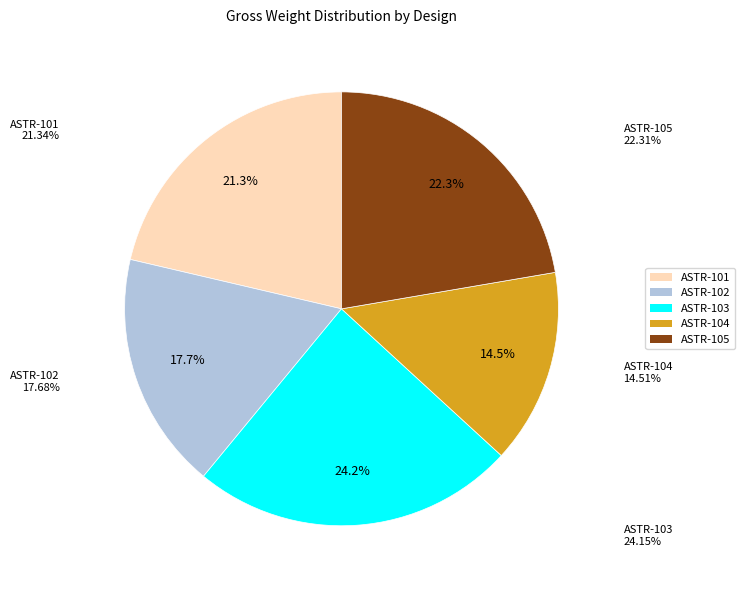

The ASTR-103 slice represents 24% of the pie. True or false?

True